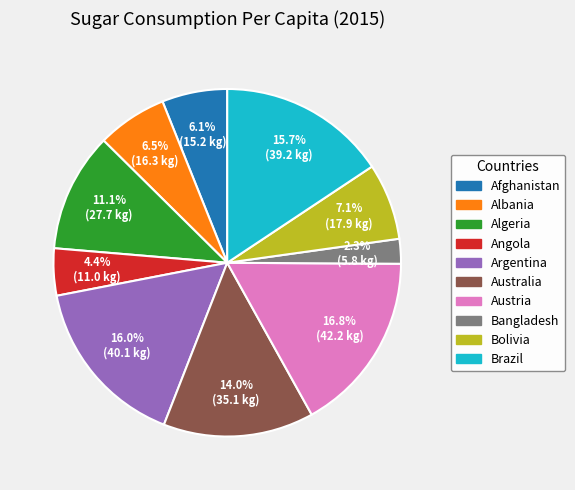

To the nearest percent, what is the combined percentage of Bangladesh and Australia?

16%